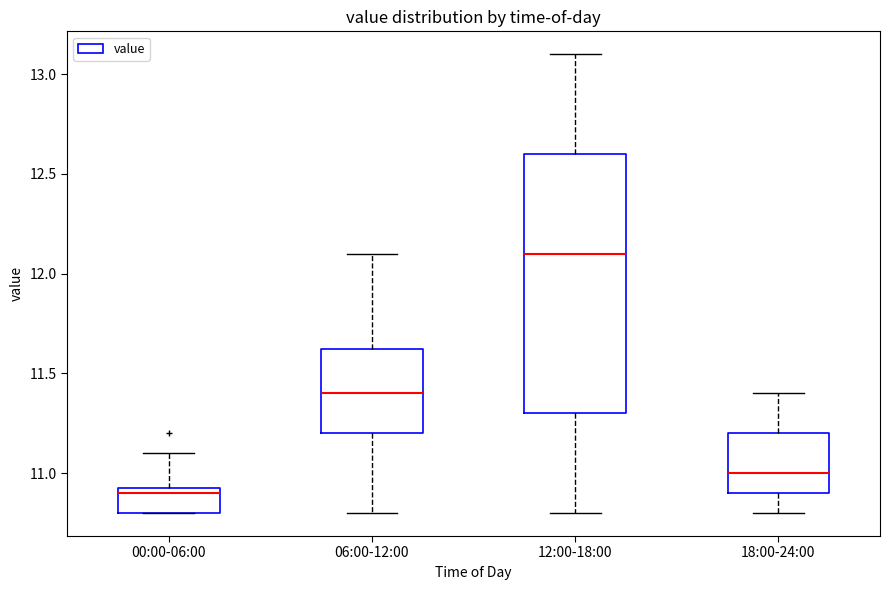

Reading left to right, read every box against the y-axis: the position of its median line, the range the box covers, and the ends of its whiskers. The values are not printed on the chart, so give them approximately, as read against the axis.

00:00-06:00: median 10.90, box 10.80 to 10.95, whiskers 10.80 to 11.10
06:00-12:00: median 11.40, box 11.20 to 11.65, whiskers 10.80 to 12.10
12:00-18:00: median 12.10, box 11.30 to 12.60, whiskers 10.80 to 13.10
18:00-24:00: median 11.00, box 10.90 to 11.20, whiskers 10.80 to 11.40